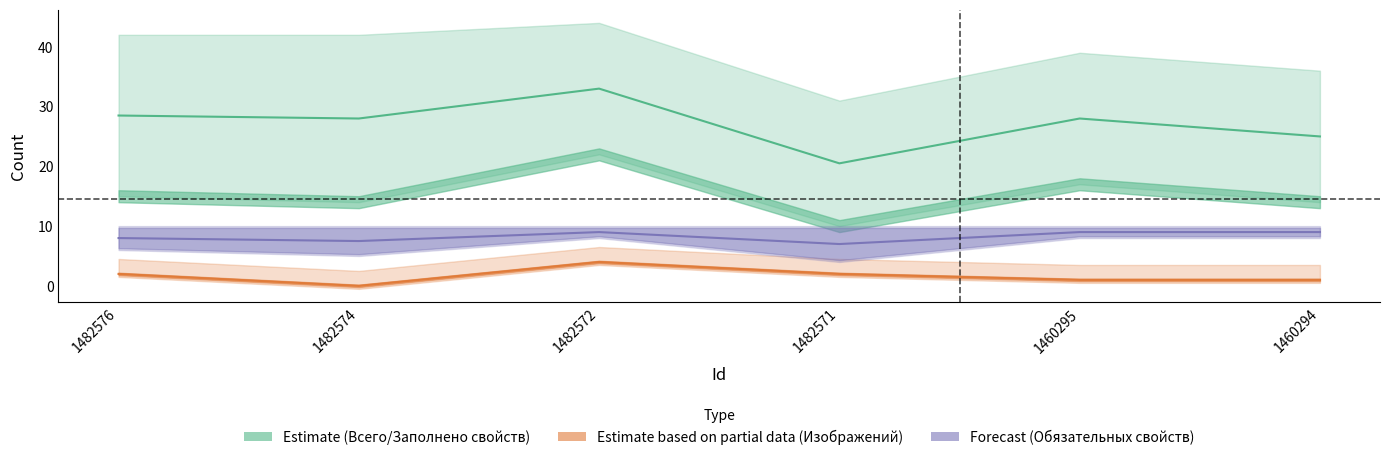

What is the difference between the maximum and minimum values in the Всего изображений series?

4